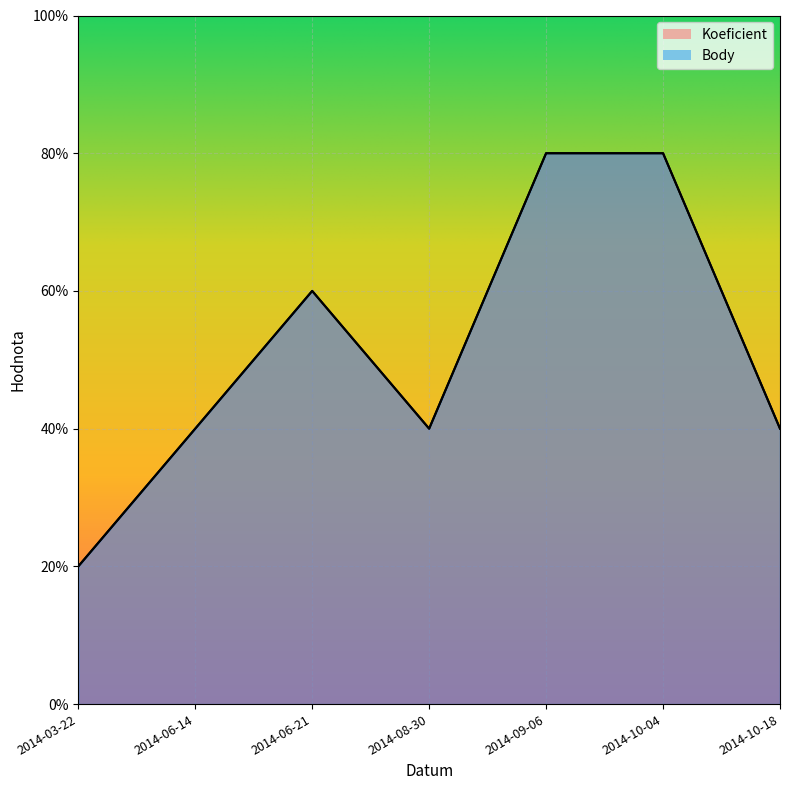

Between 2014-06-14 and 2014-08-30, which series saw the biggest shift?

Koeficient